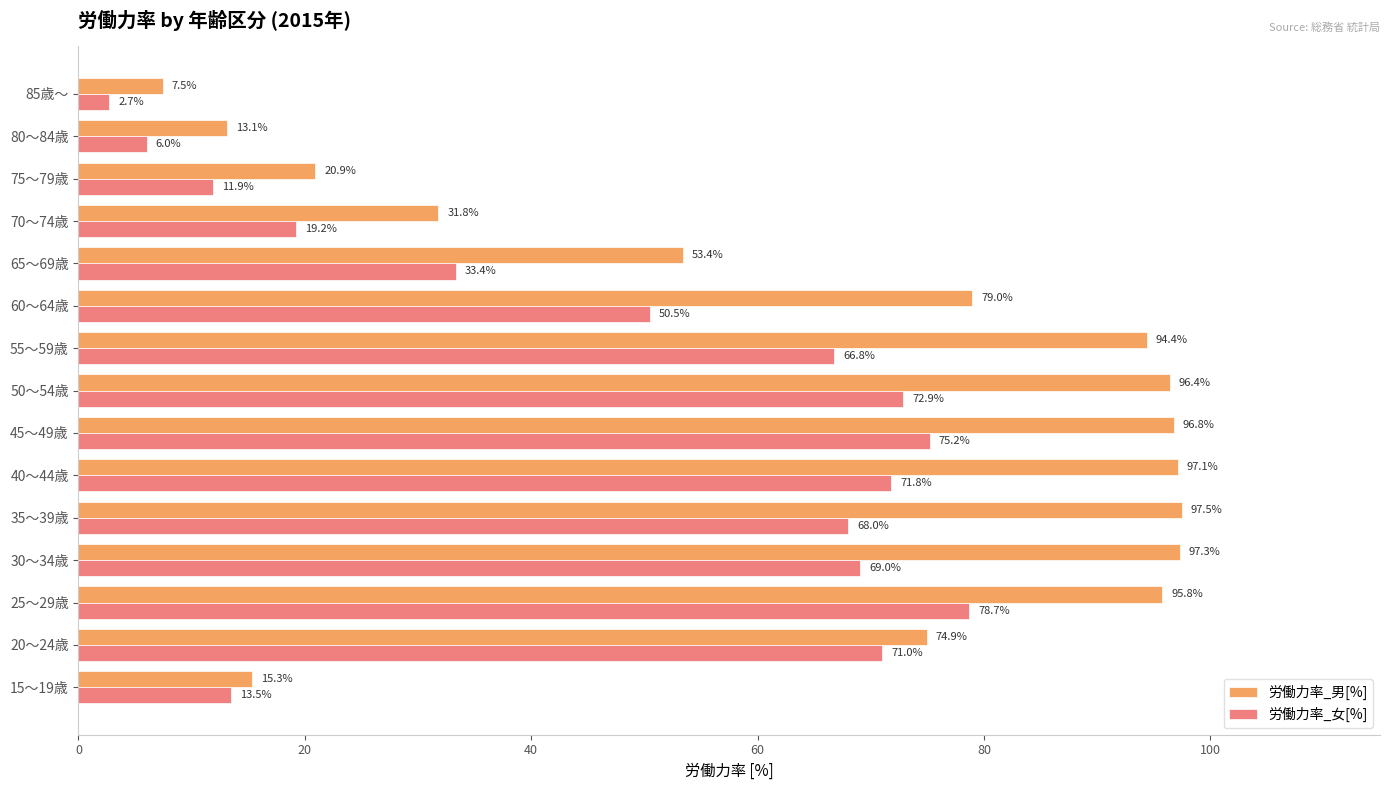

True or false: 労働力率_女[%] has a value of 6.0 at 80～84歳.

True